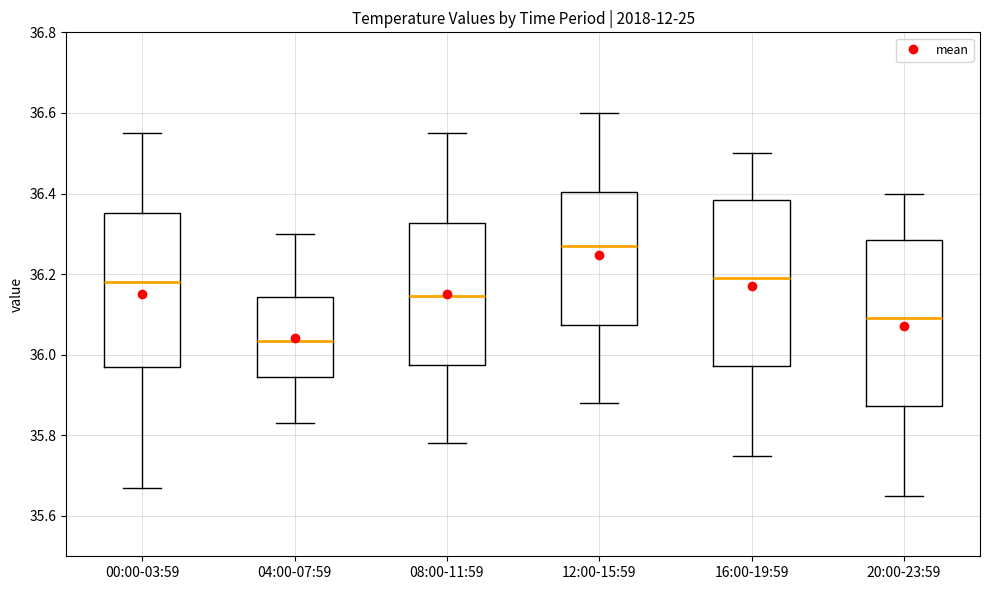

Where does the median line of the box for 08:00-11:59 sit on the y-axis? The values are not printed on the chart, so give them approximately, as read against the axis.

36.14